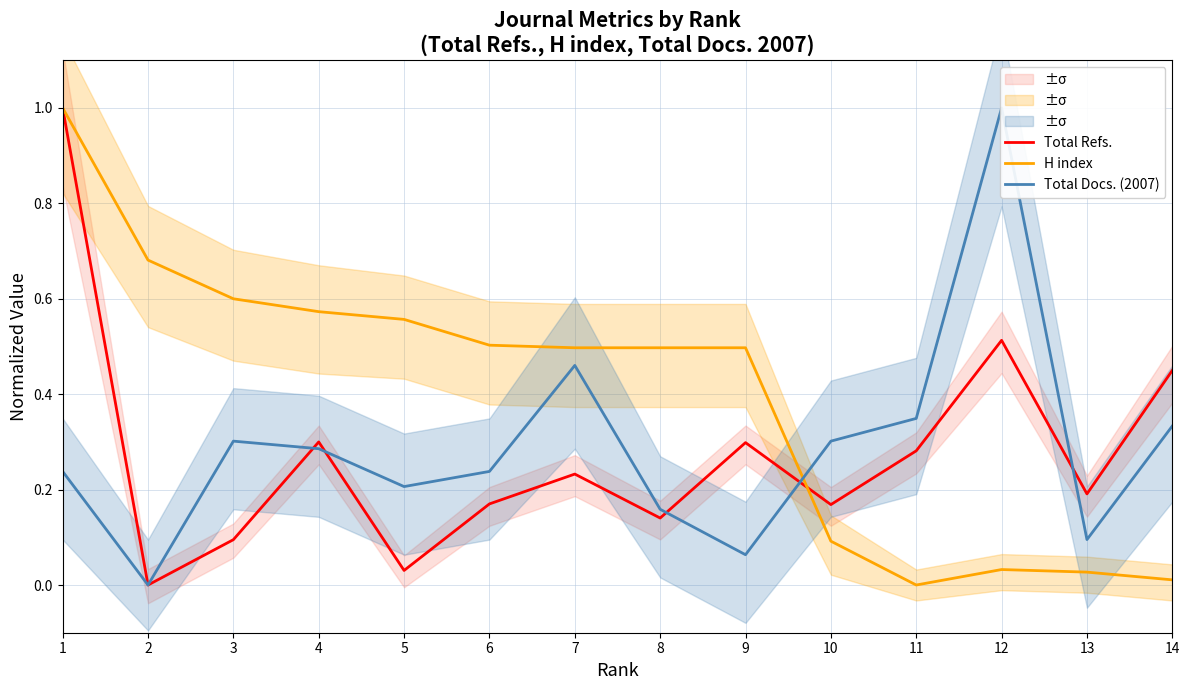

Is it true that H index equals 0.0 at 10?

False